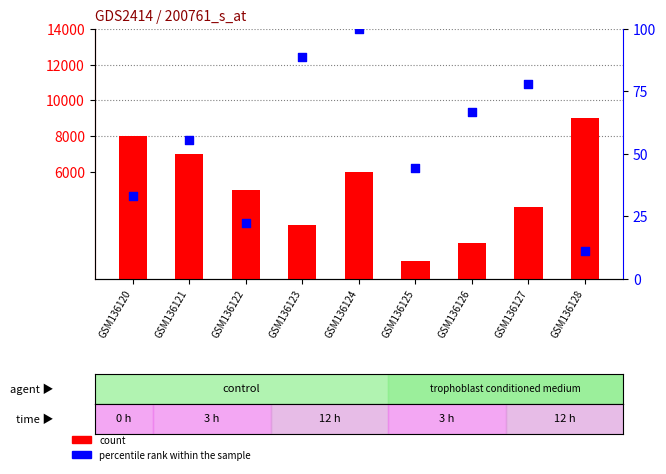

Which series reaches the minimum Y coordinate?

percentile rank within the sample